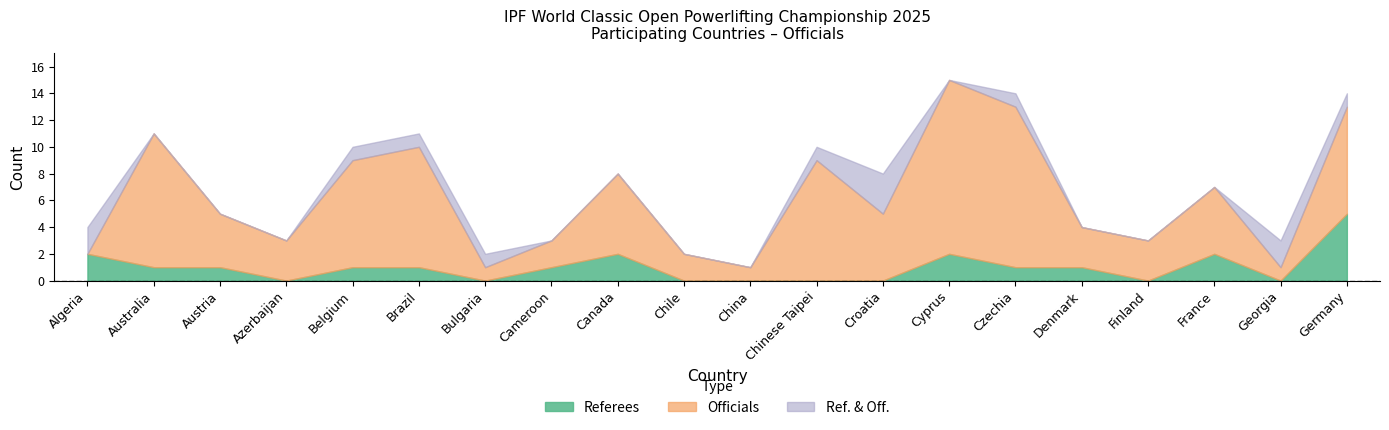

Rank the series at Germany from highest to lowest value.

Officials, Referees, Ref. & Off.